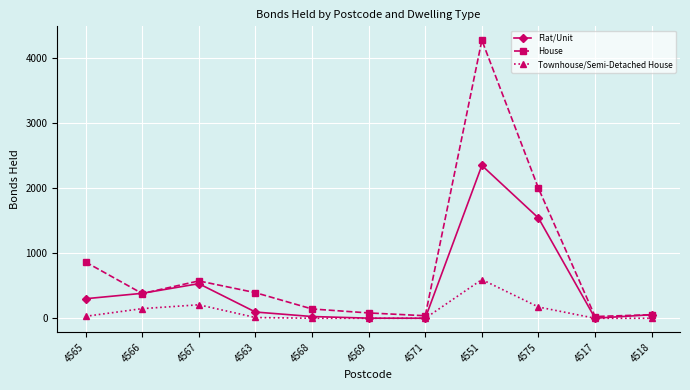

What are all the series names shown in the legend?

Flat/Unit, House, Townhouse/Semi-Detached House